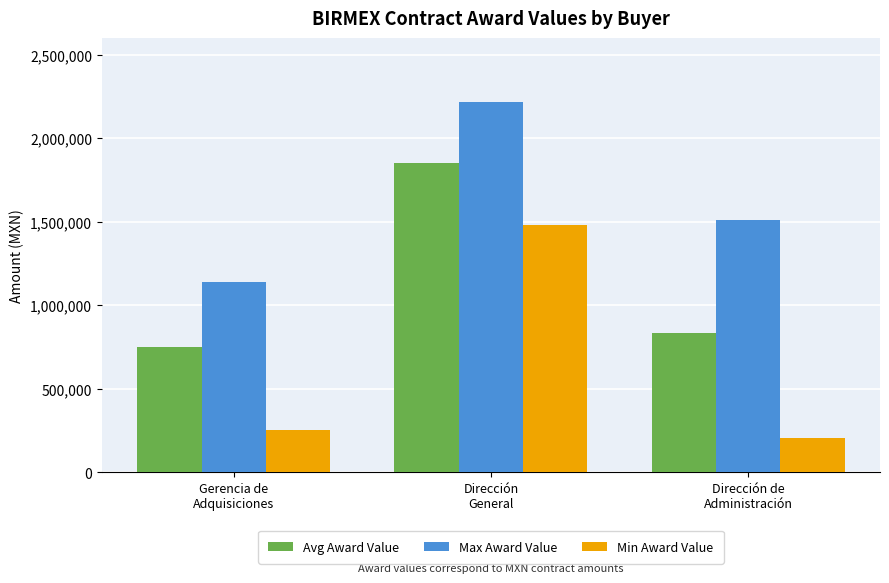

At which category is the sum across all series the highest?

Dirección
General